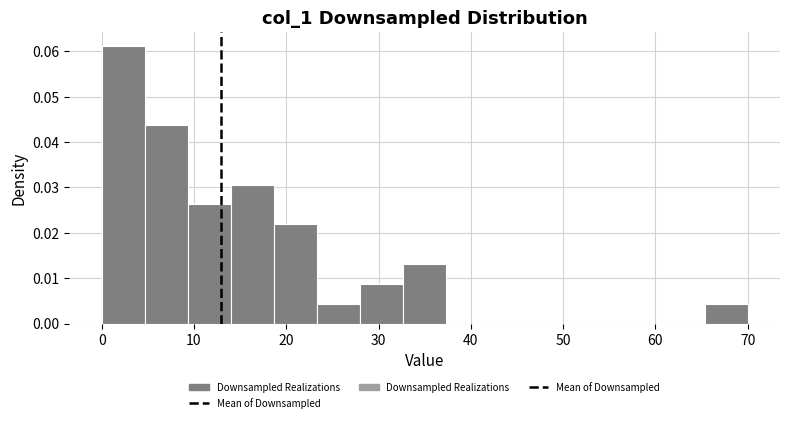

Over which range of the x-axis is the bar tallest?

0 to 5